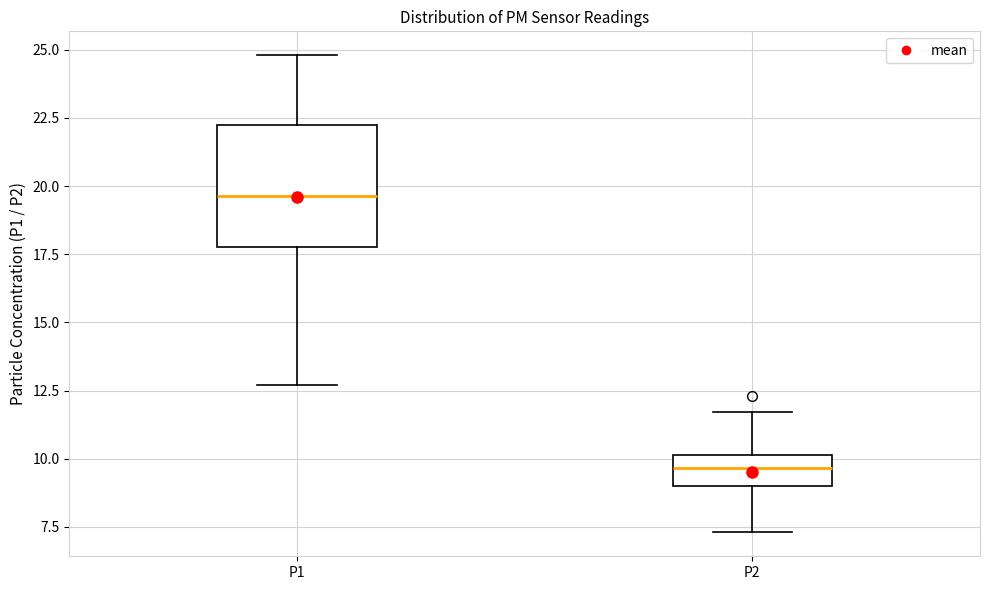

Reading left to right, transcribe this box plot: for each box, give where its median line is, the range the box spans, and where its two whiskers end, as read against the y-axis. The values are not printed on the chart, so give them approximately, as read against the axis.

P1: median 19.5, box 18.0 to 22.5, whiskers 12.5 to 25.0
P2: median 9.5, box 9.0 to 10.0, whiskers 7.5 to 11.5